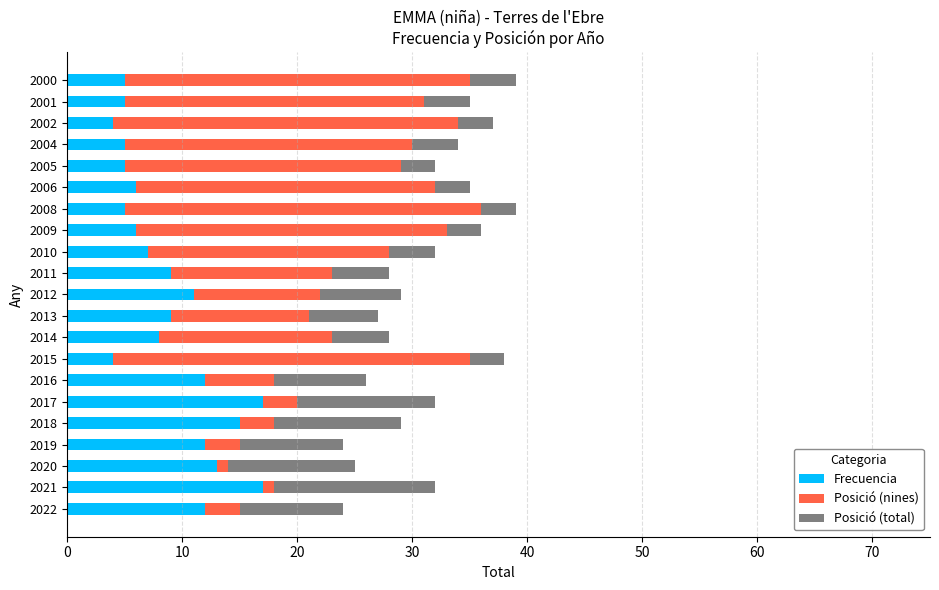

The Frecuencia series shows 5 at 2001. True or false?

True